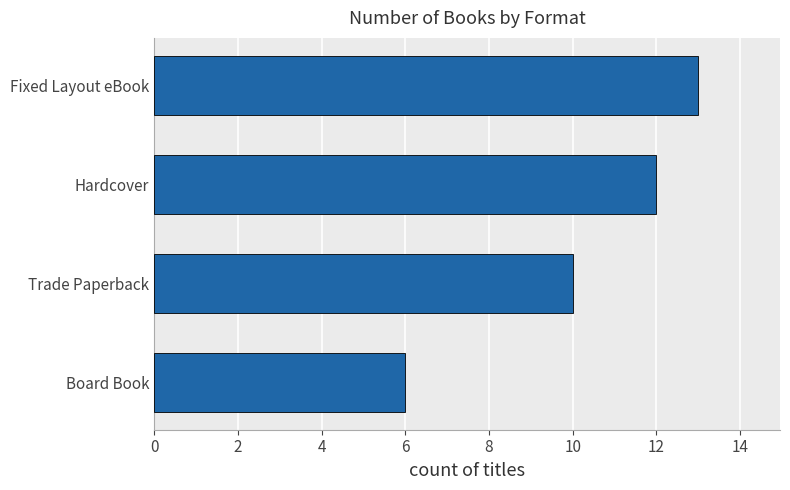

How many categories are shown in the chart?

4